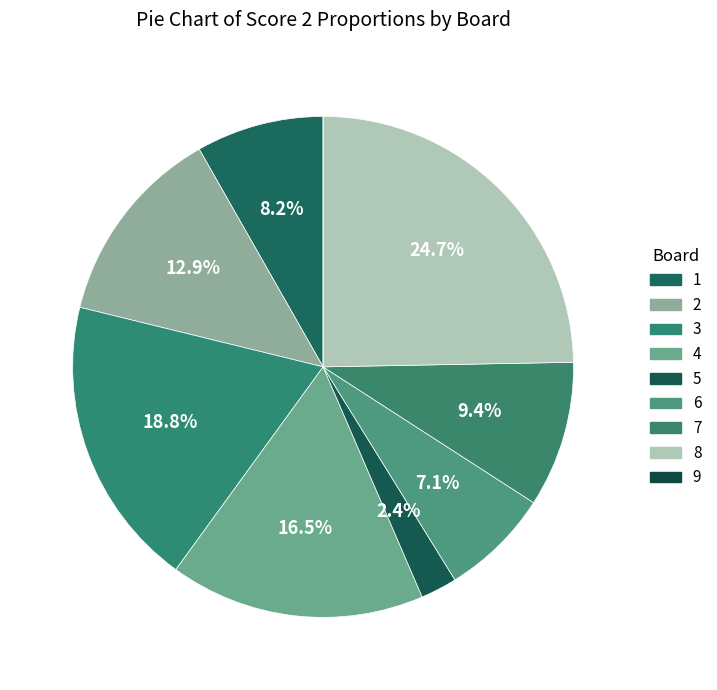

Which slice is the smallest?

9